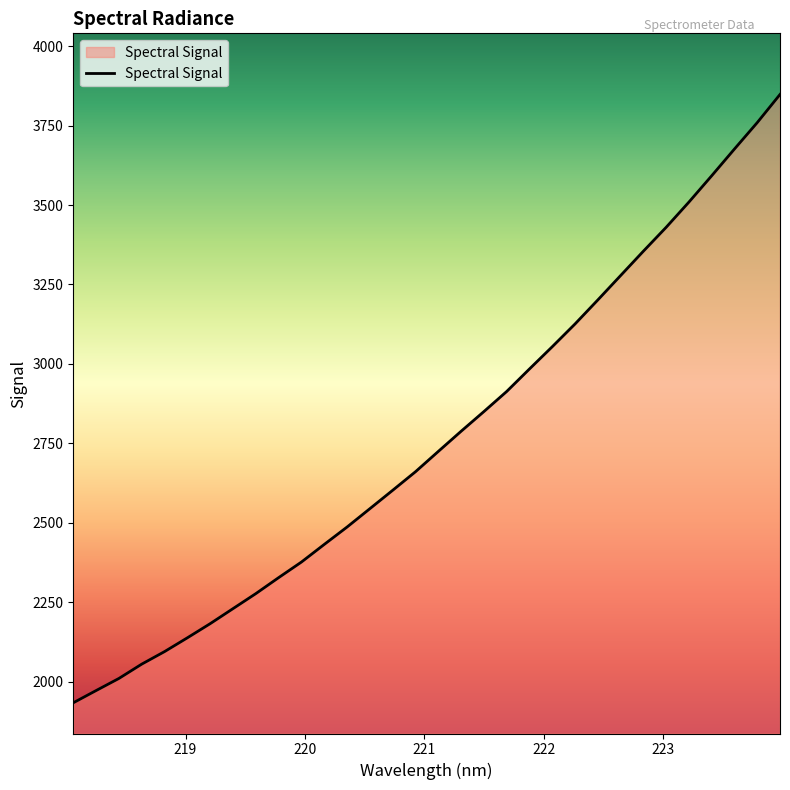

What is the greatest value displayed?

3848.1